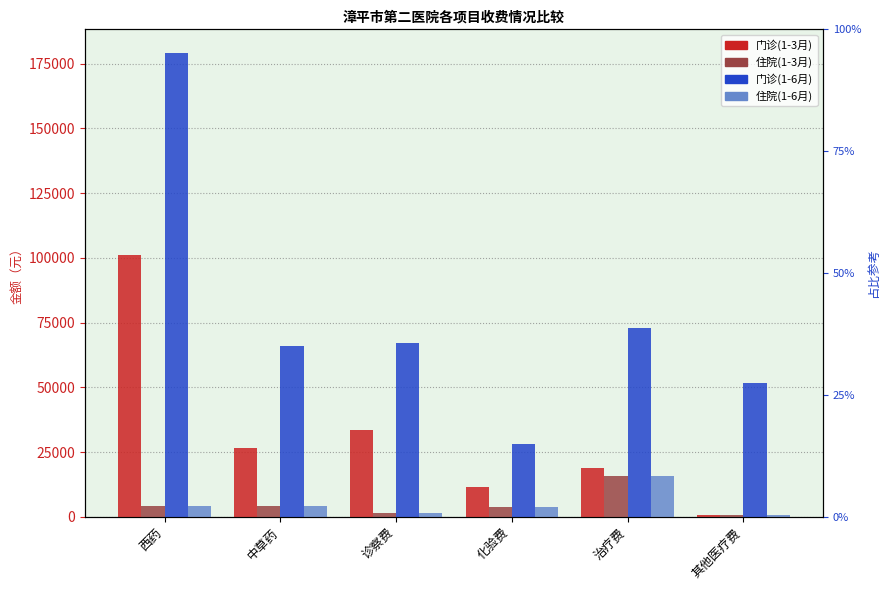

What is the maximum value shown in the chart?

179271.0